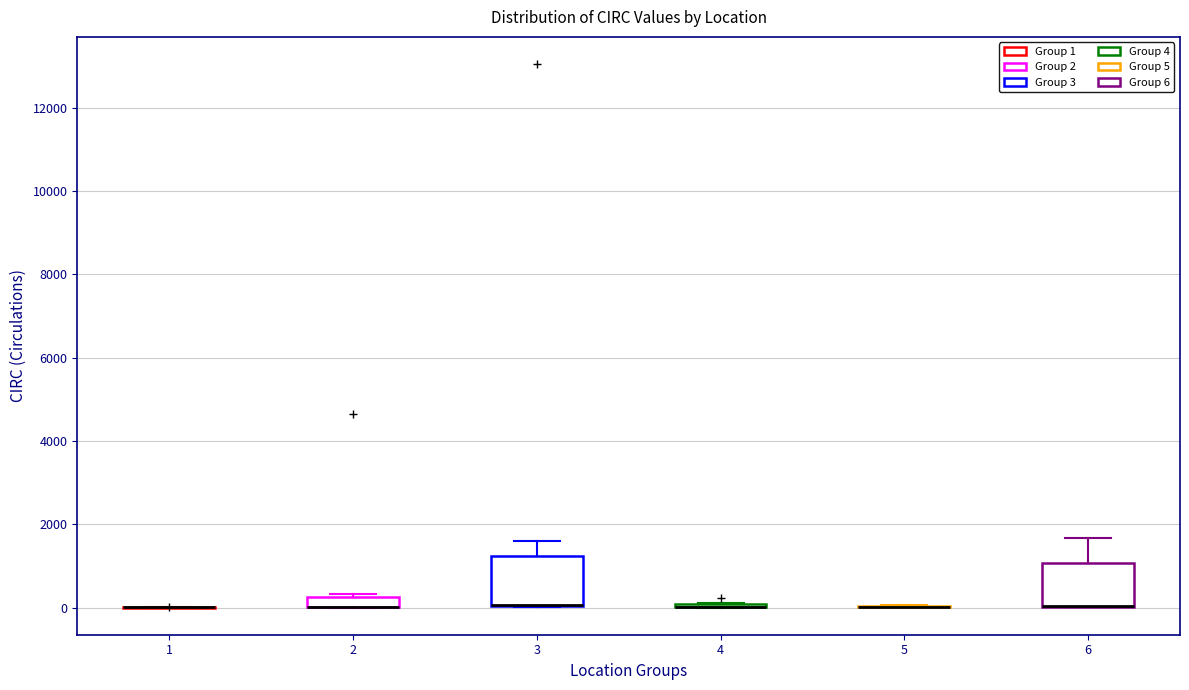

Where is the upper edge of the box at x = 2 on the y-axis? The values are not printed on the chart, so give them approximately, as read against the axis.

200